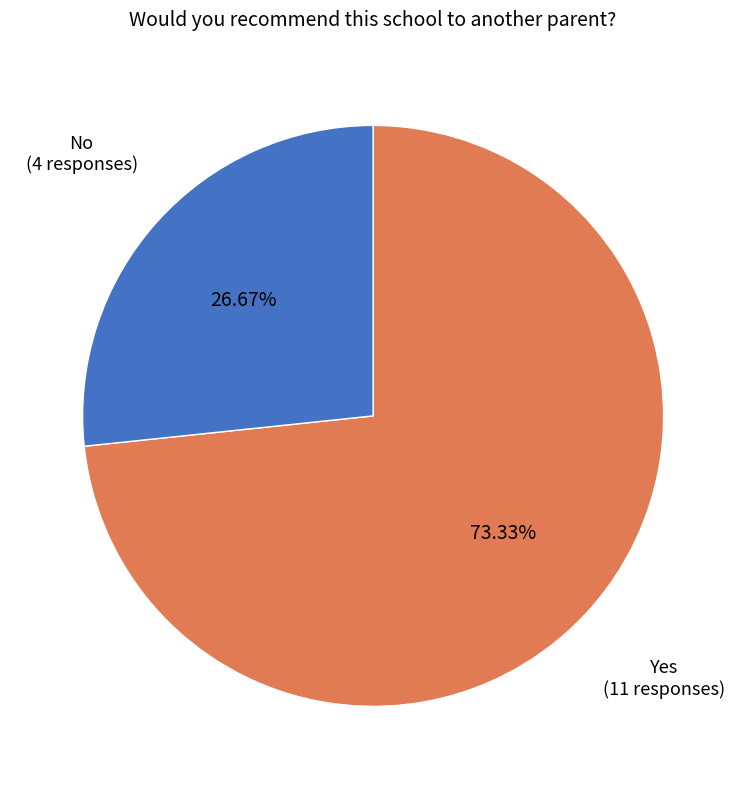

Is there any slice that represents more than half of the pie?

Yes